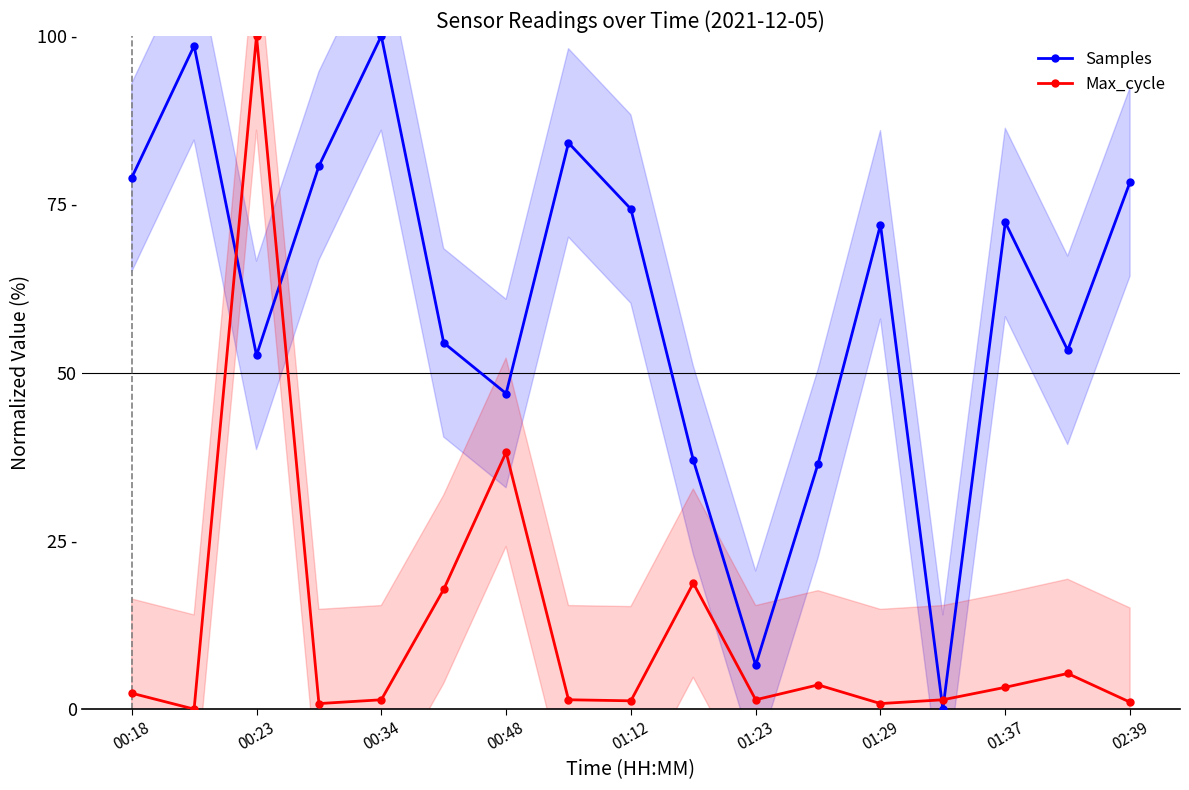

What are all the series names shown in the legend?

Samples, Max_cycle